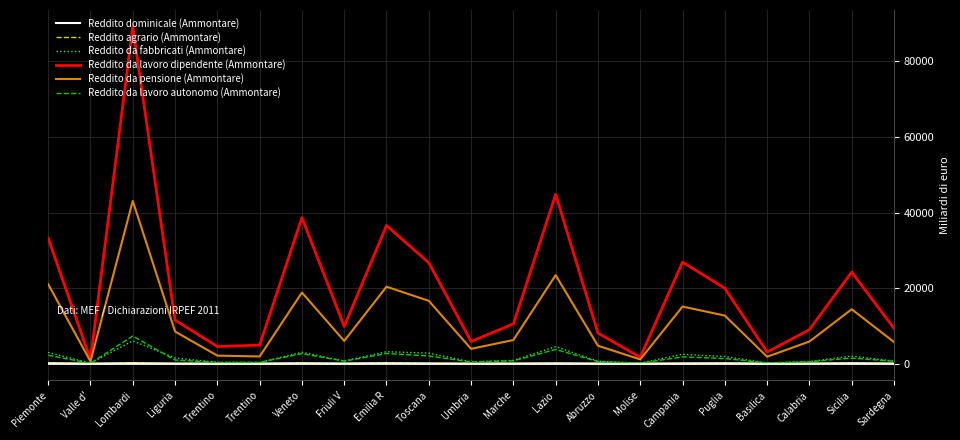

True or false: Reddito dominicale (Ammontare) has a value of 118.8 at Sicilia.

True